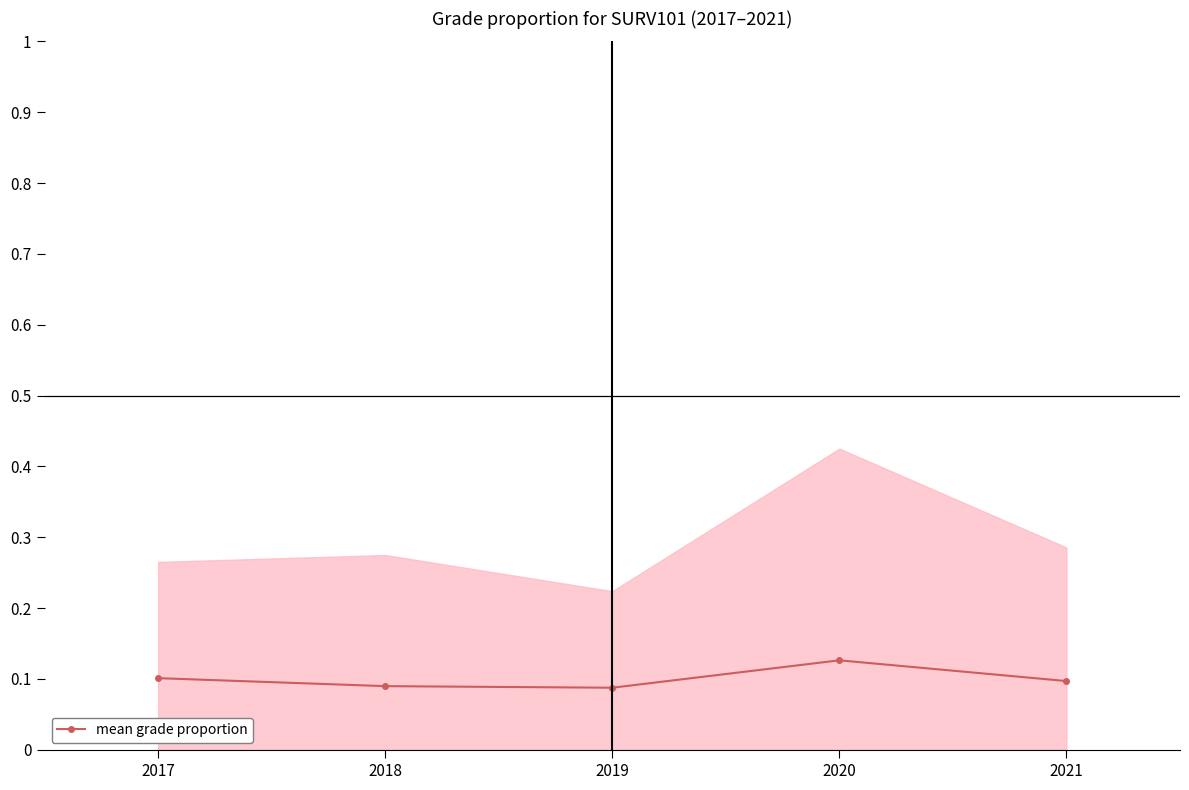

The chart shows a value of 0.1 at 2020. True or false?

False